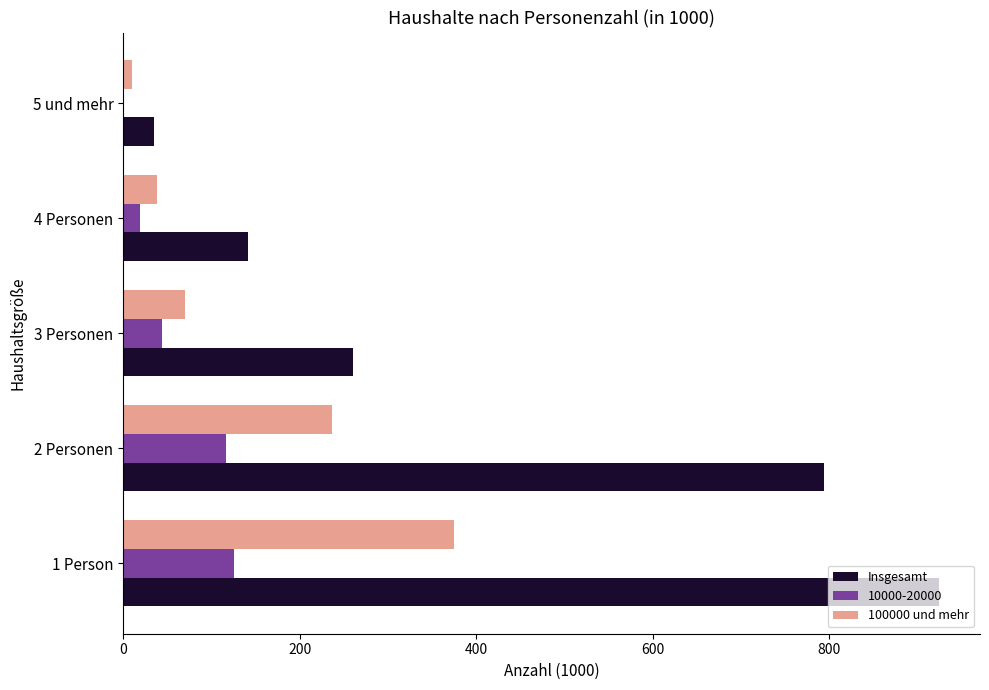

What is the maximum value for 100000 und mehr?

374.6